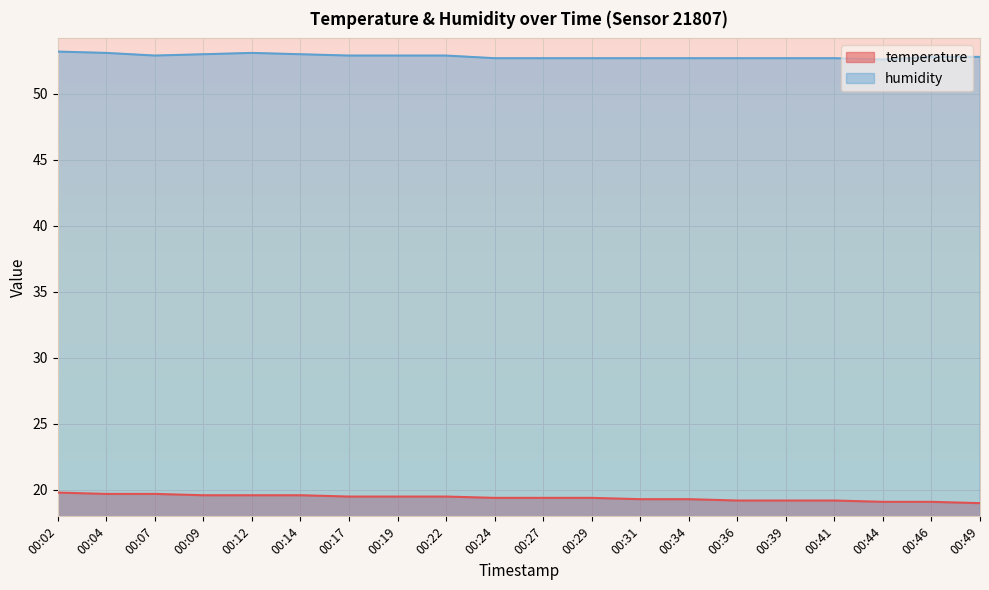

What is the sum of all temperature values?

388.1